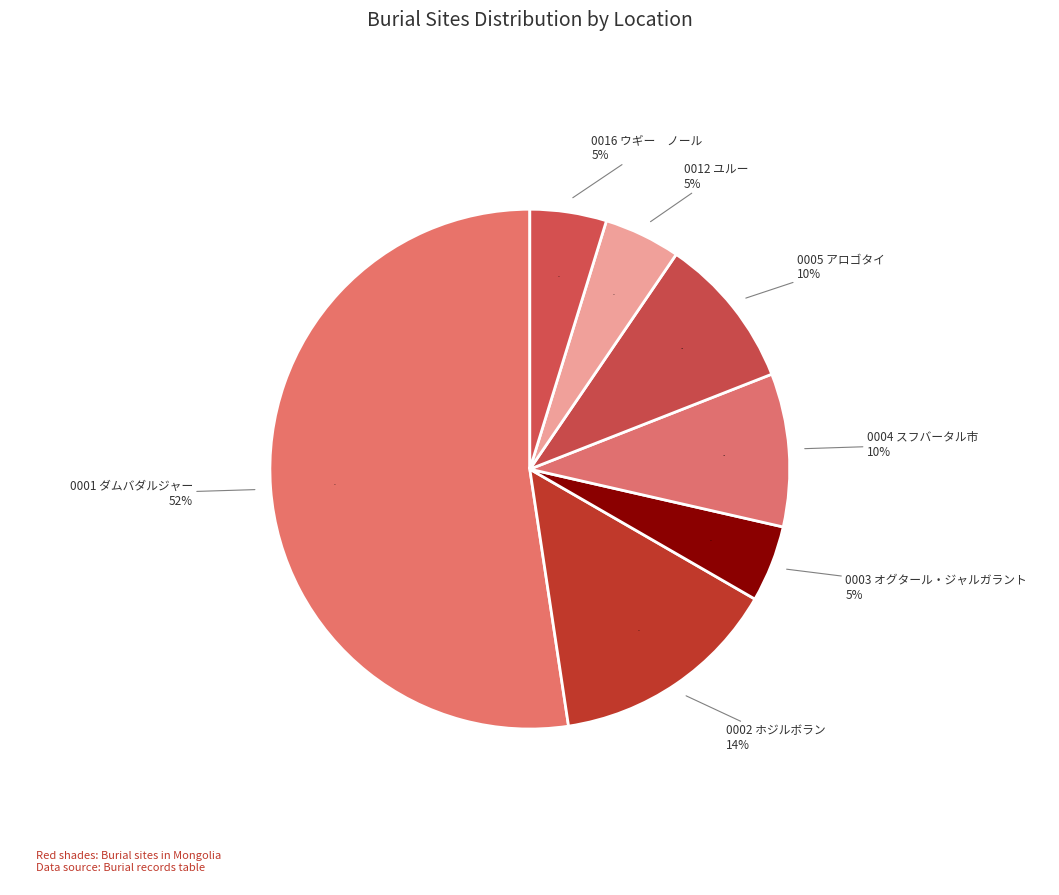

To the nearest percent, what is the average slice percentage?

14%